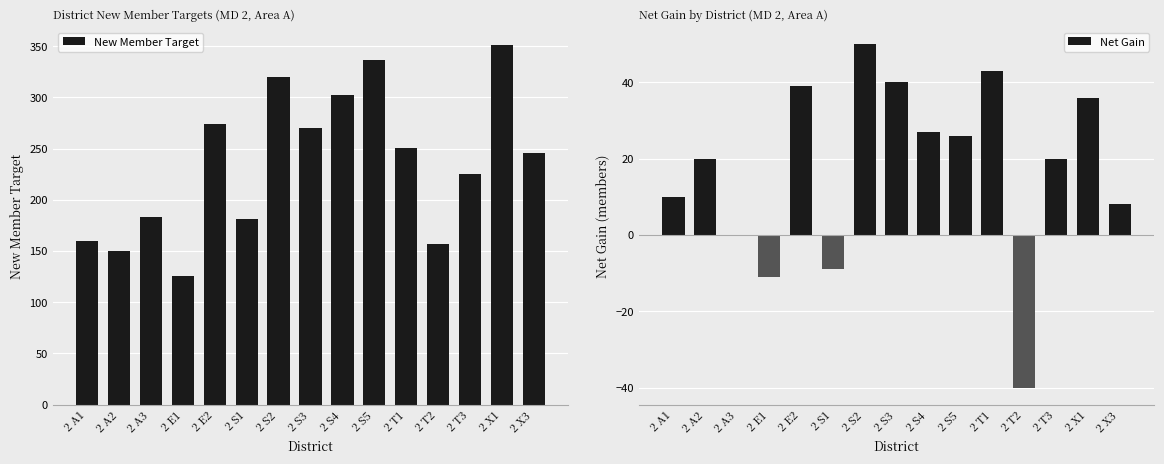

What is the value of the New Member Target bar at the 4th from the left?

126